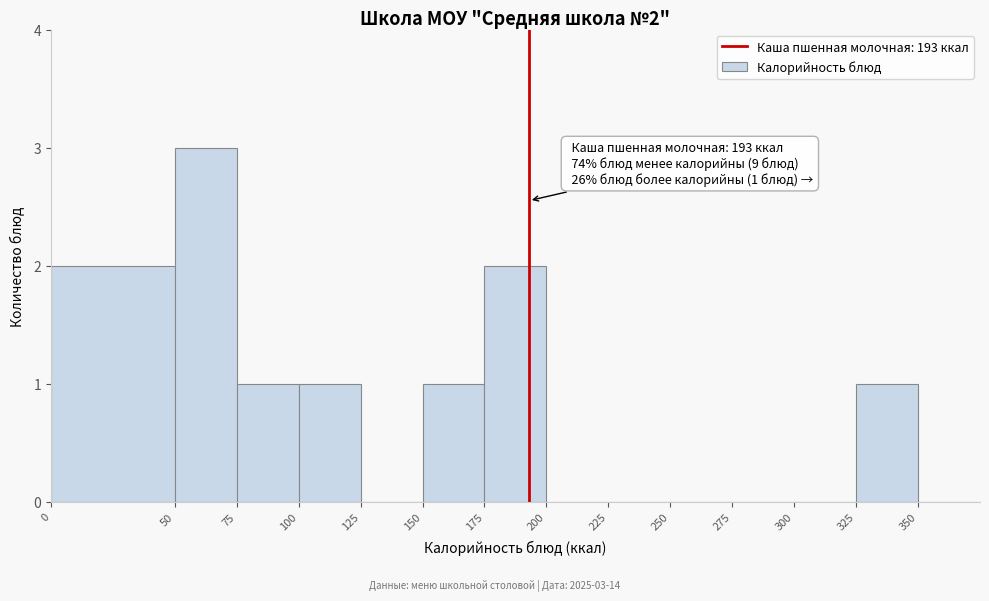

Which range on the x-axis has the tallest bar?

50 to 75